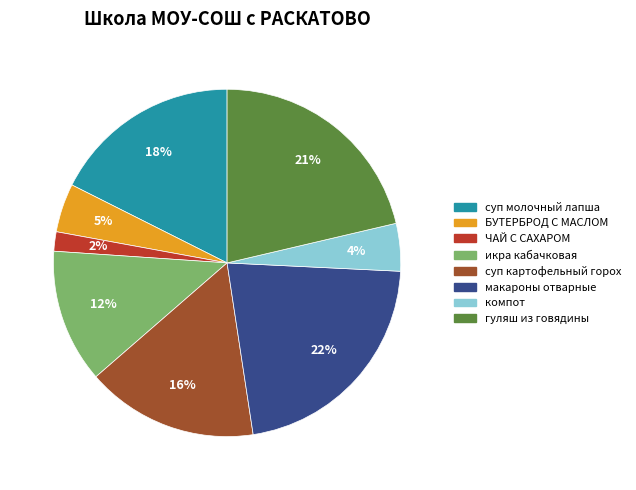

How many slices are in this pie chart?

8